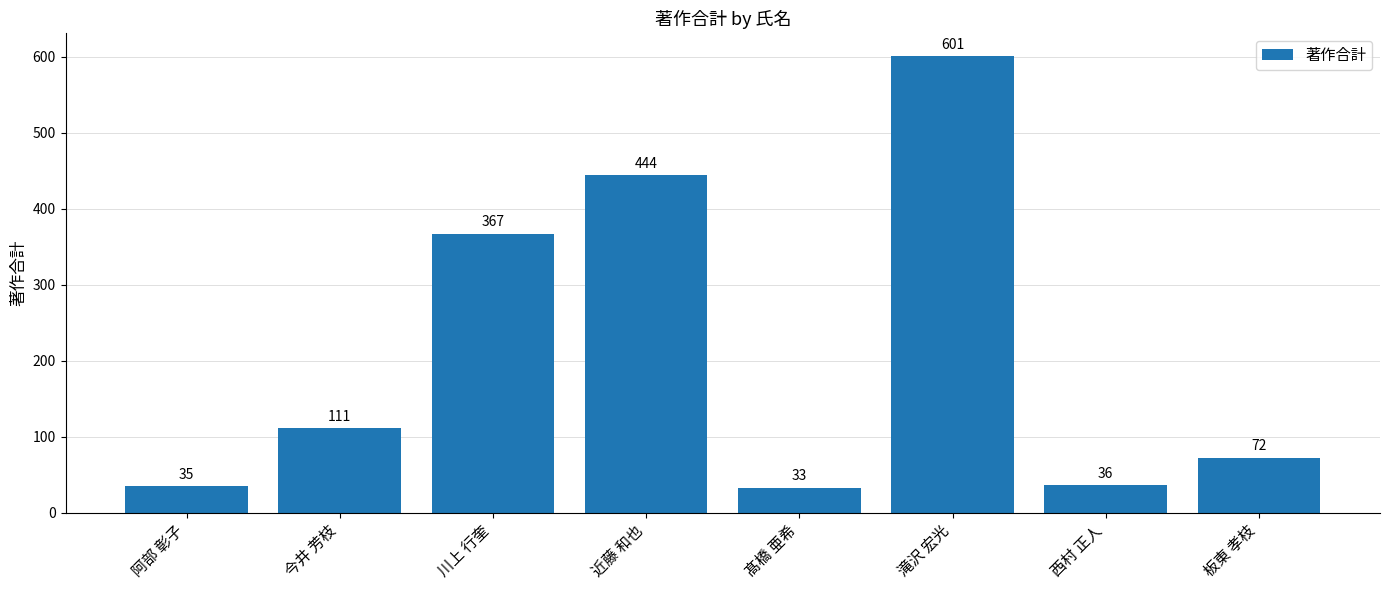

What is the difference between the maximum and minimum values?

568